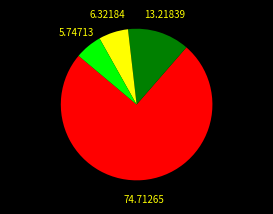

Is there a majority slice in this chart?

Yes